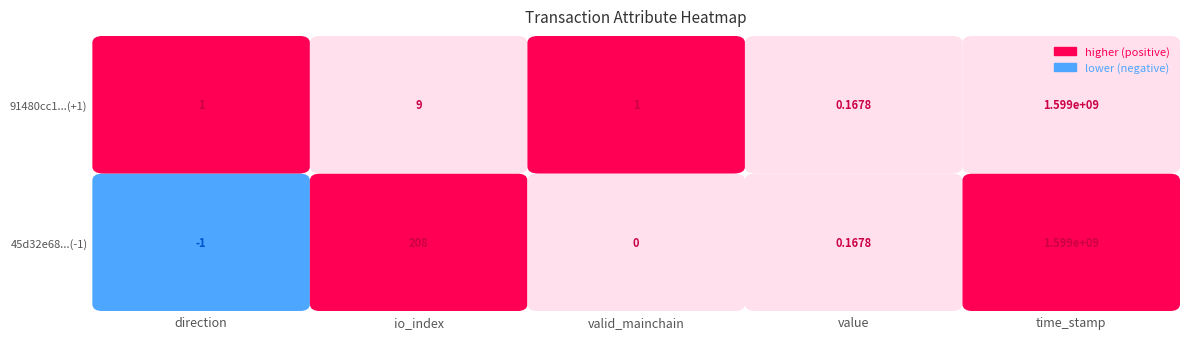

List the series in order of their peak value, lowest first.

91480cc1246a710eb0c7e86cd8989b633c7910f, 45d32e68b423d5aff27cd54e3050ec35863091e